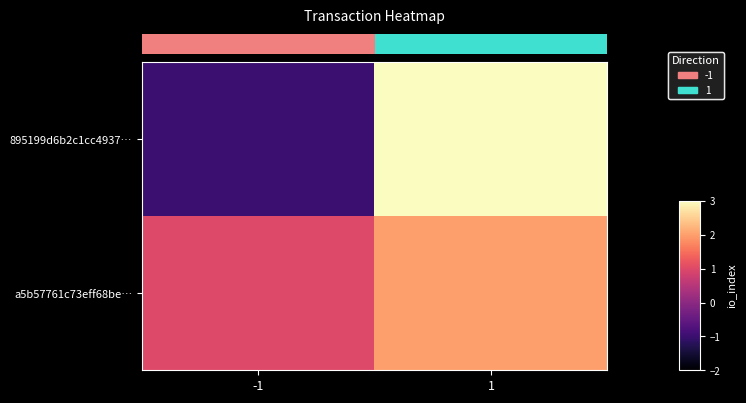

What is the difference between the maximum and minimum values in the a5b57761c73eff68be… series?

1